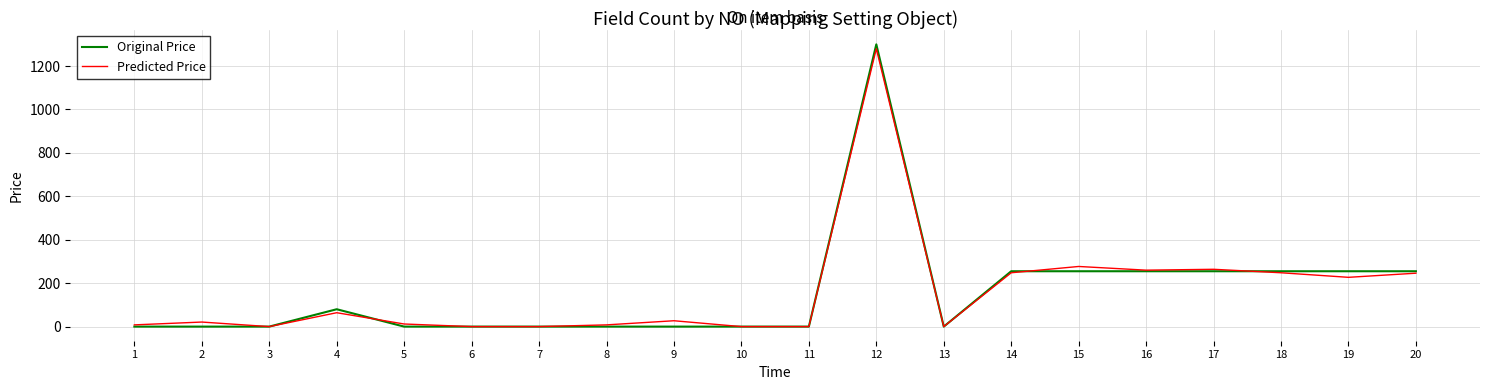

The Predicted Price series shows 264 at 17. True or false?

True